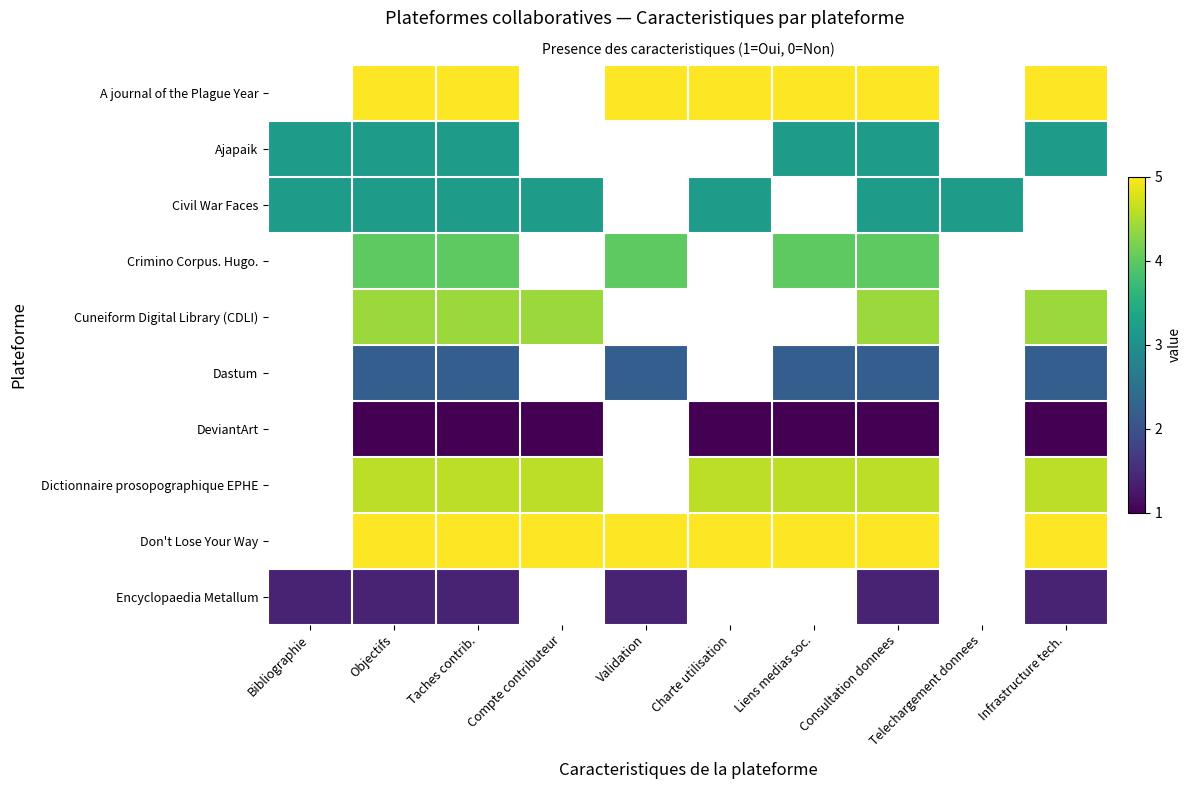

True or false: Encyclopaedia Metallum has a value of 0.3 at Consultation donnees.

False